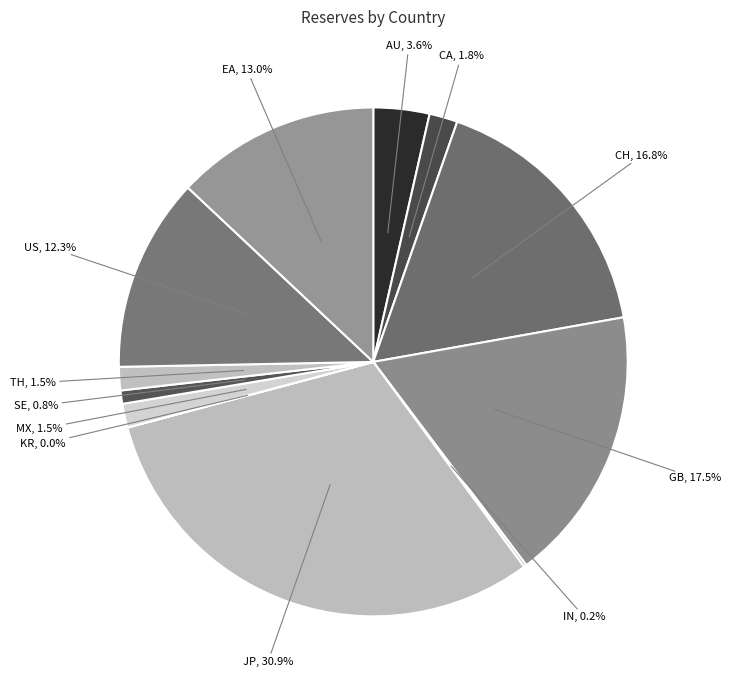

Which slice is the largest?

JP